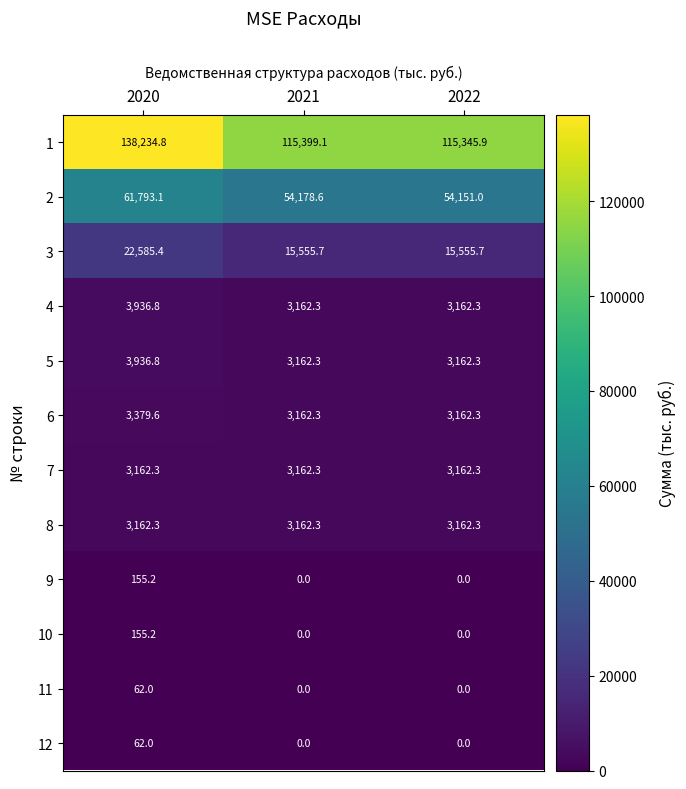

Which series changed the most between 2020 and 2022?

1